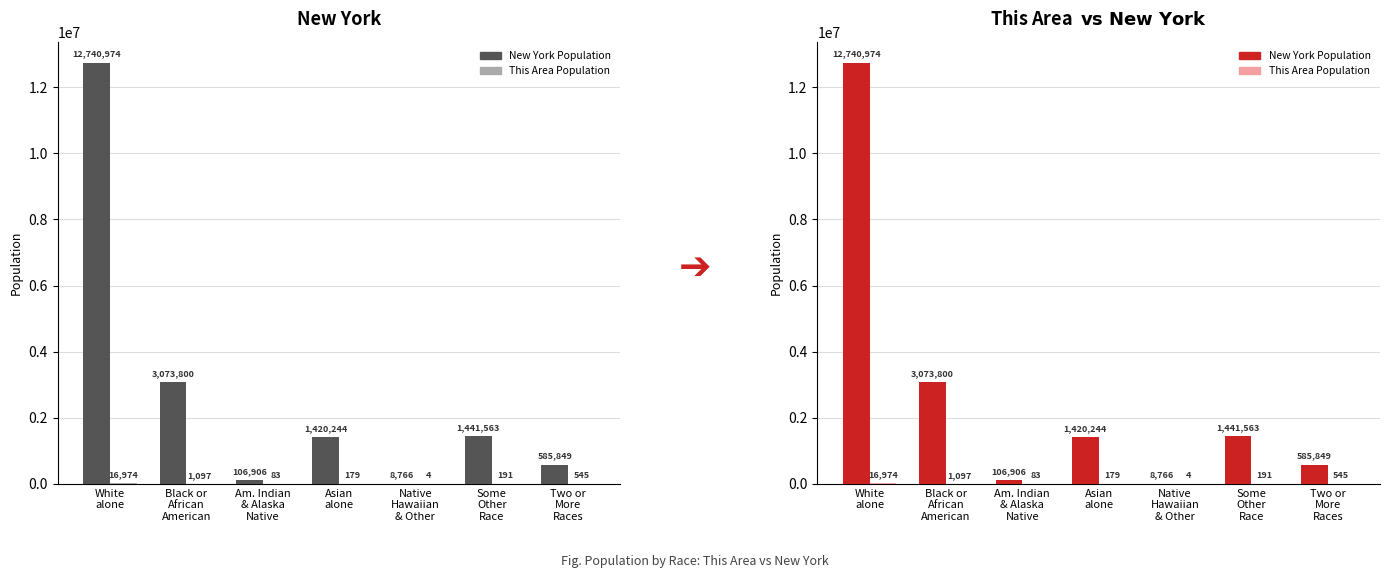

What is the label of the 3rd bar from the left?

Am. Indian
& Alaska
Native